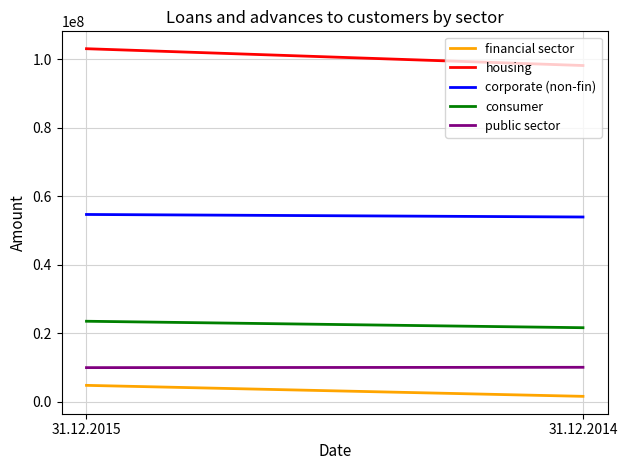

What are all the series names shown in the legend?

financial sector, housing, corporate (non-fin), consumer, public sector